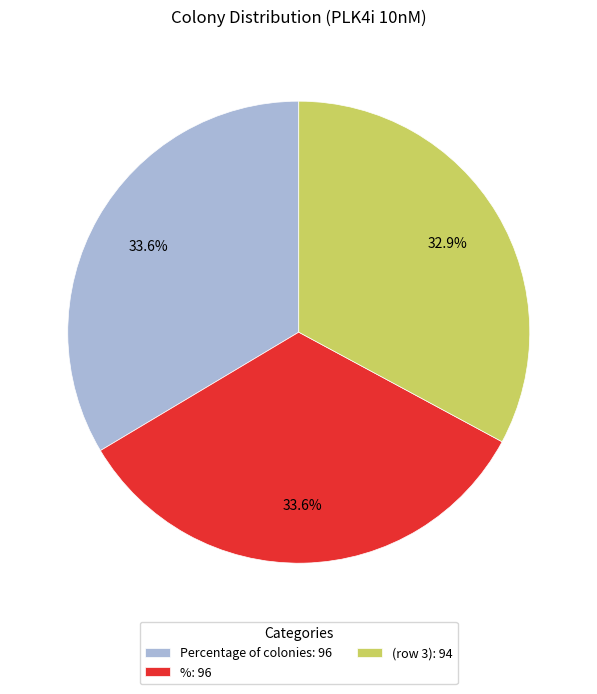

Is there any slice that represents more than half of the pie?

No